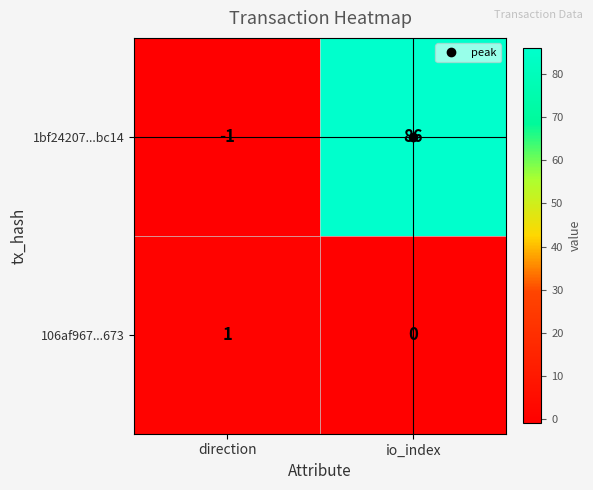

At how many categories does at least one series exceed 47?

1